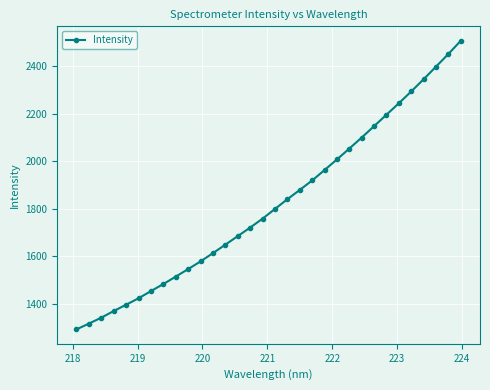

Count the number of data series in this chart.

1